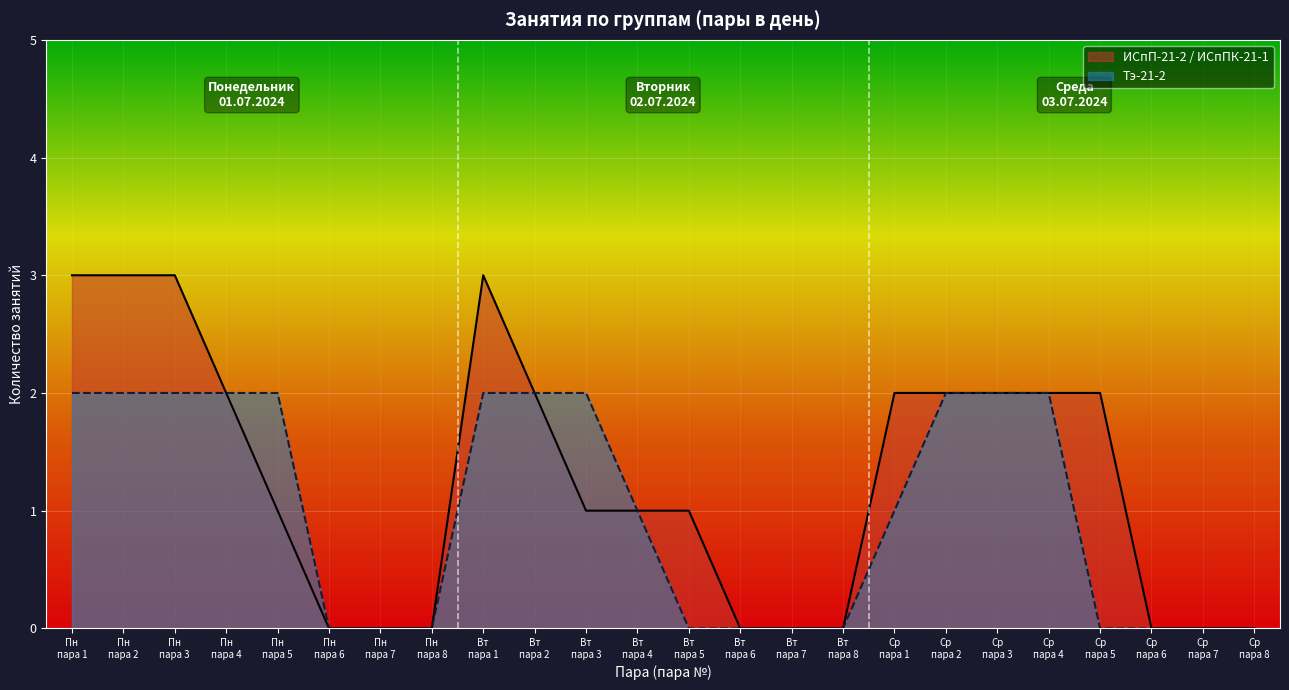

At which category is the sum across all series the highest?

Пн пара 1